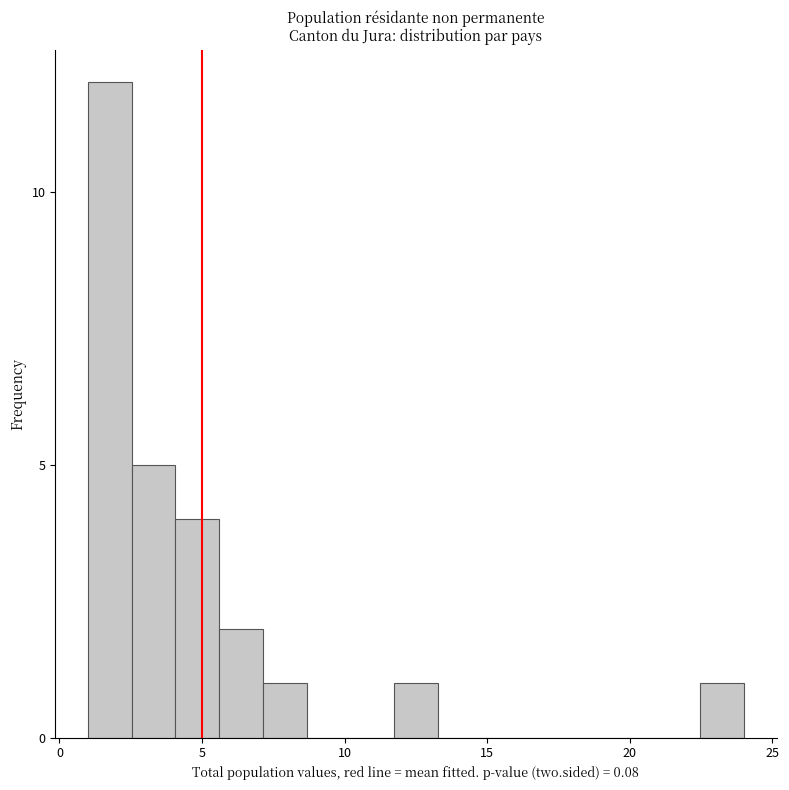

Around what value on the x-axis is the tallest bar? Give the approximate position of its centre, as read against the axis.

2.0